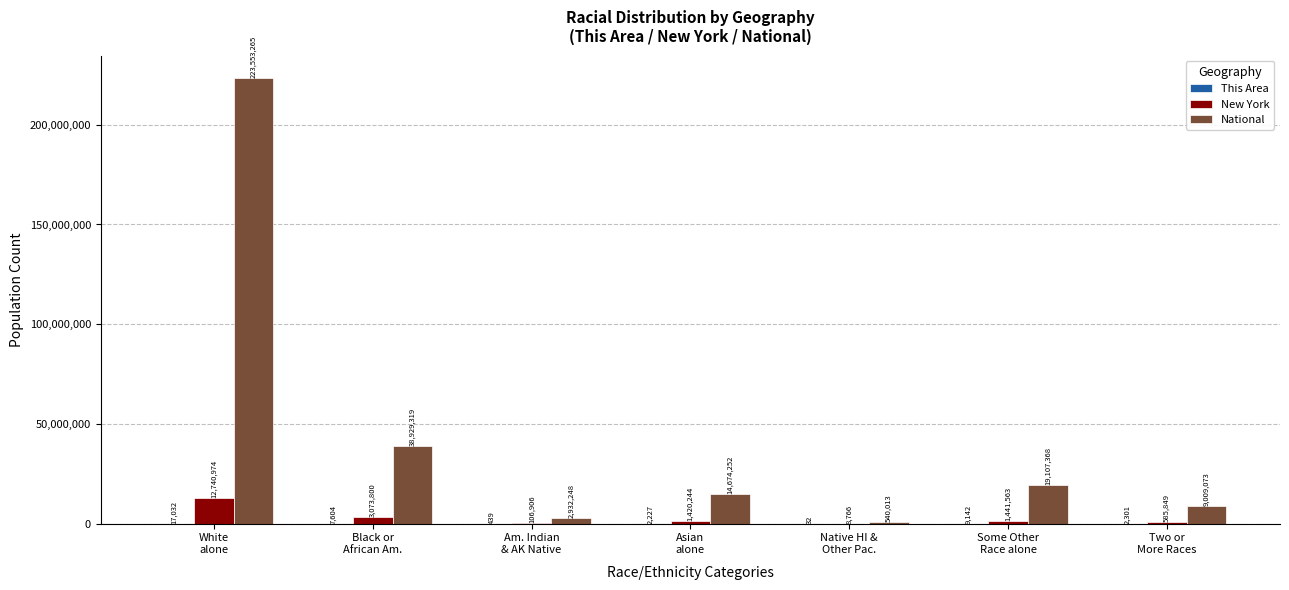

Which series has the largest total across all categories?

National